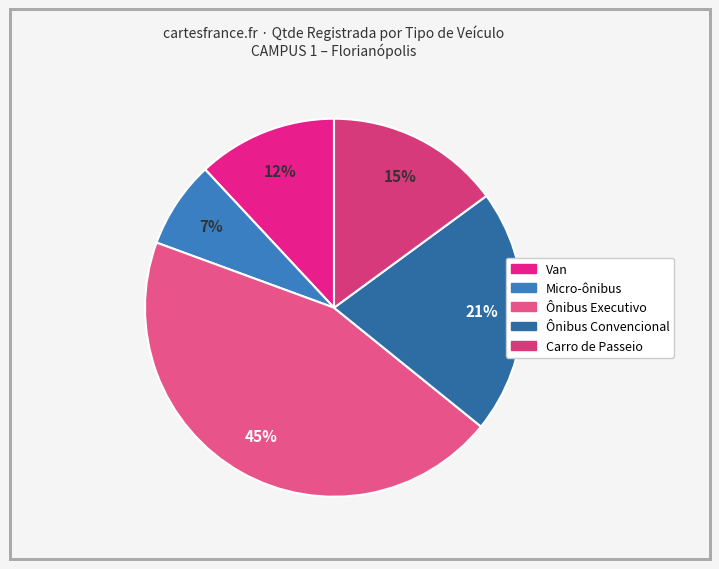

Rank the categories by value from highest to lowest.

Ônibus Executivo, Ônibus Convencional, Carro de Passeio, Van, Micro-ônibus